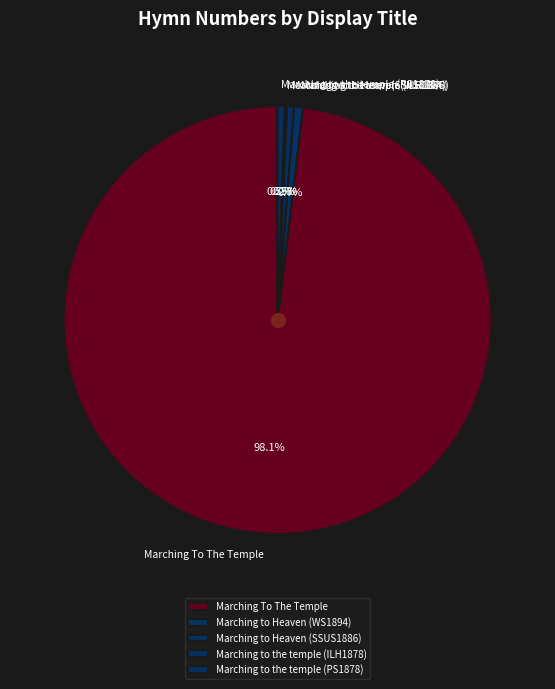

What is the ratio of the value at Marching to Heaven (WS1894) to the value at Marching to Heaven (SSUS1886)?

1.3